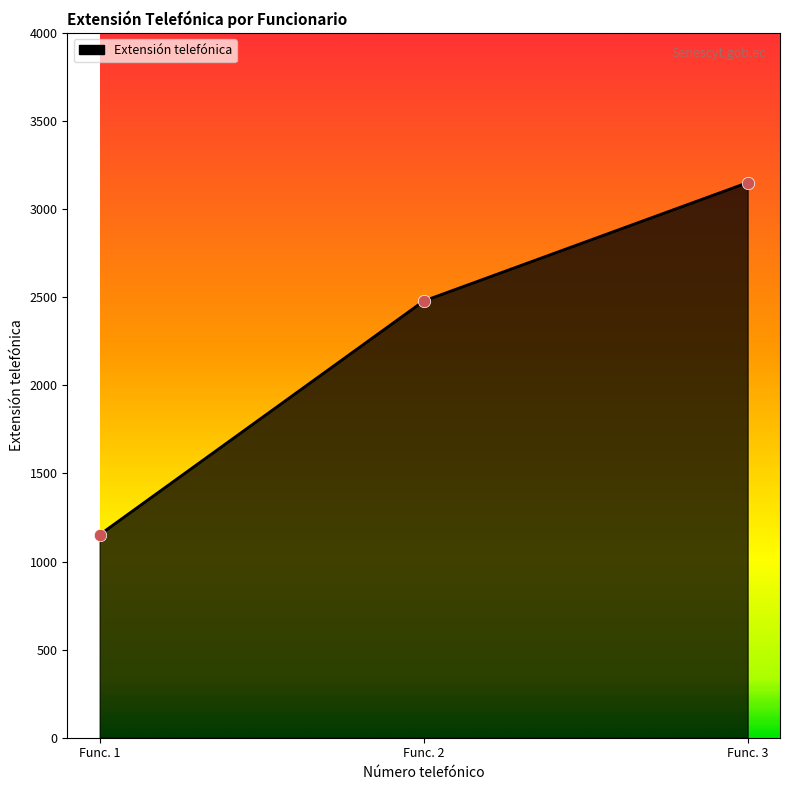

Between Func. 1 and Func. 3, which is larger?

Func. 3